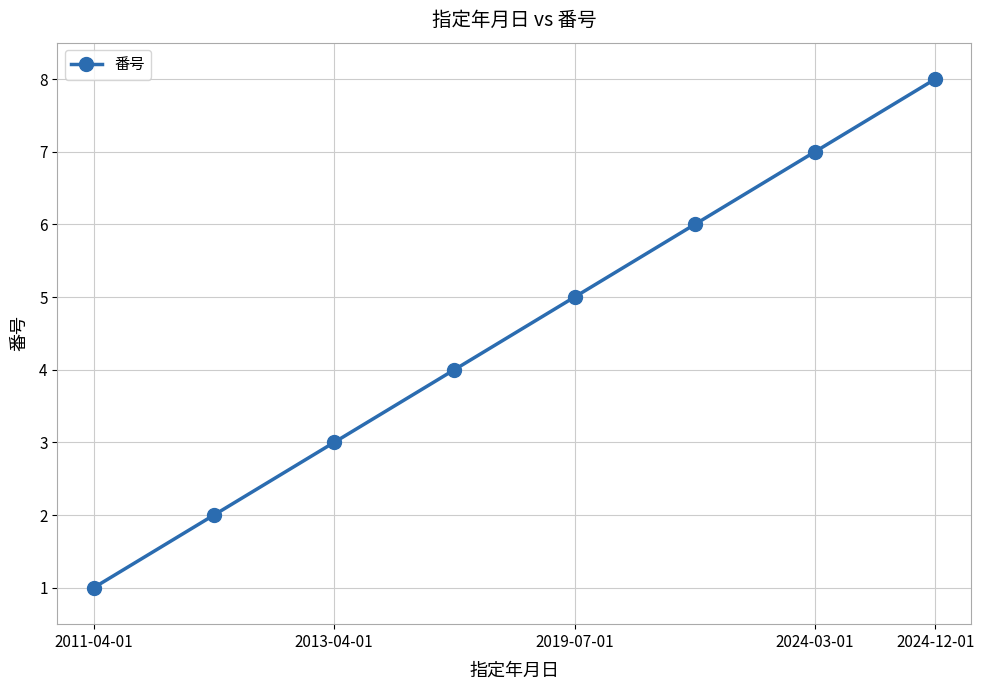

What is the maximum value shown in the chart?

8